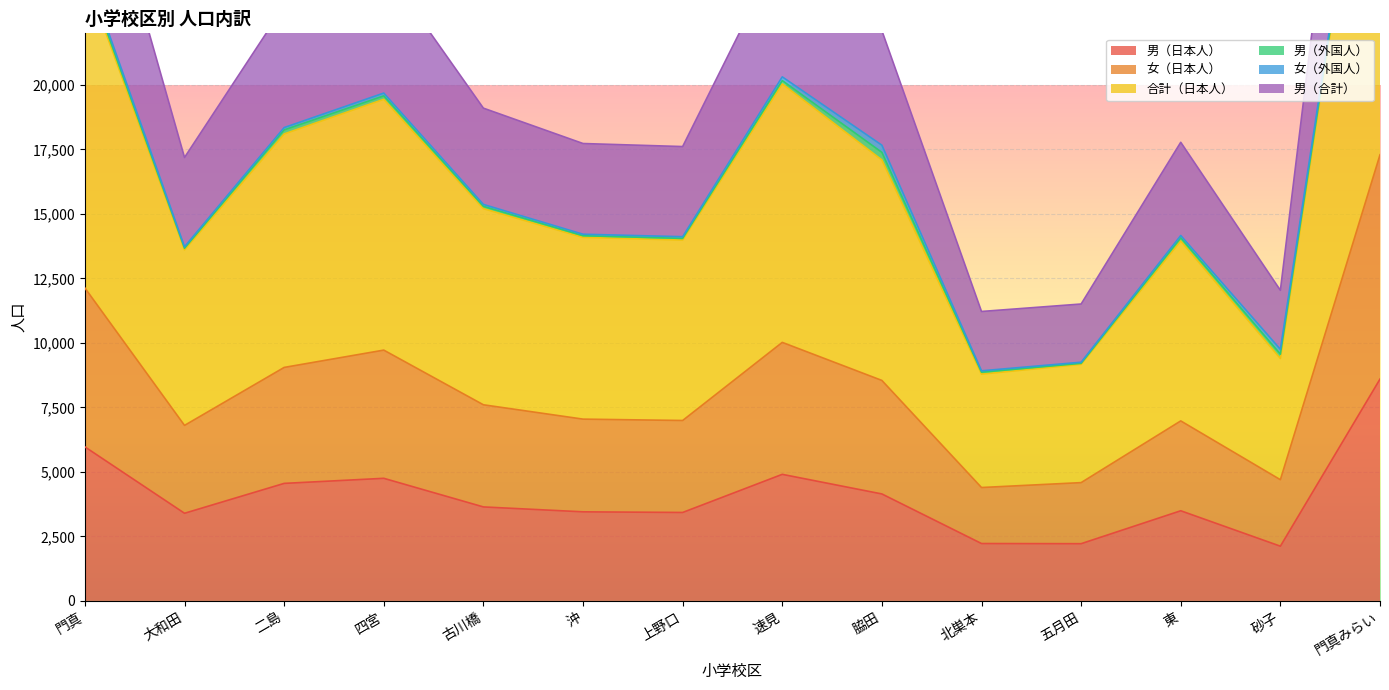

How many data points does each series have?

14